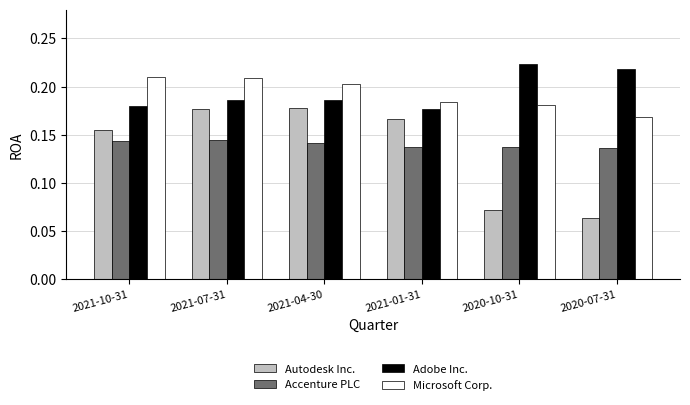

What is the sum of the Microsoft Corp. values at 2020-07-31 and 2021-10-31?

0.4